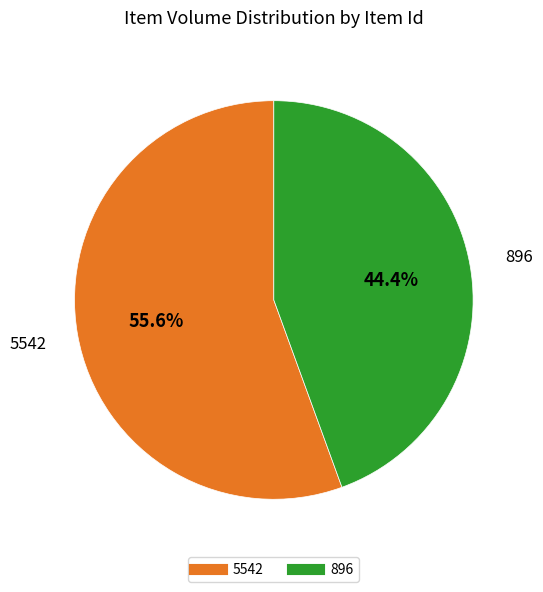

Which slice is the largest?

5542